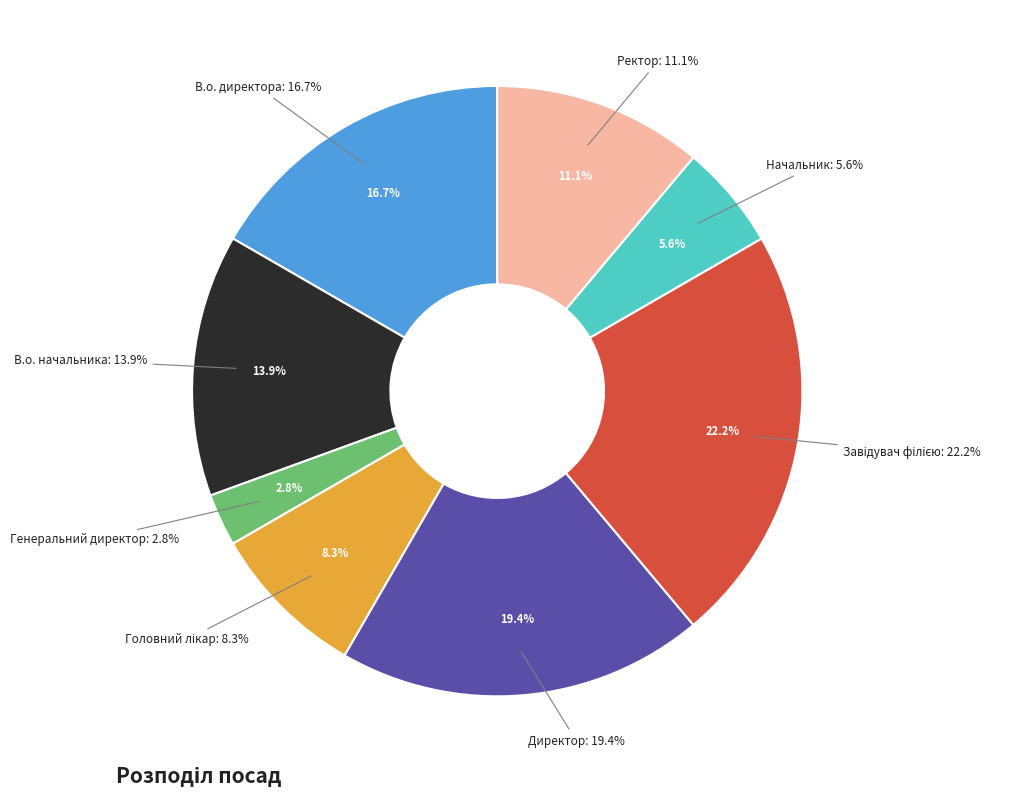

To the nearest percent, what is the average slice percentage?

12%